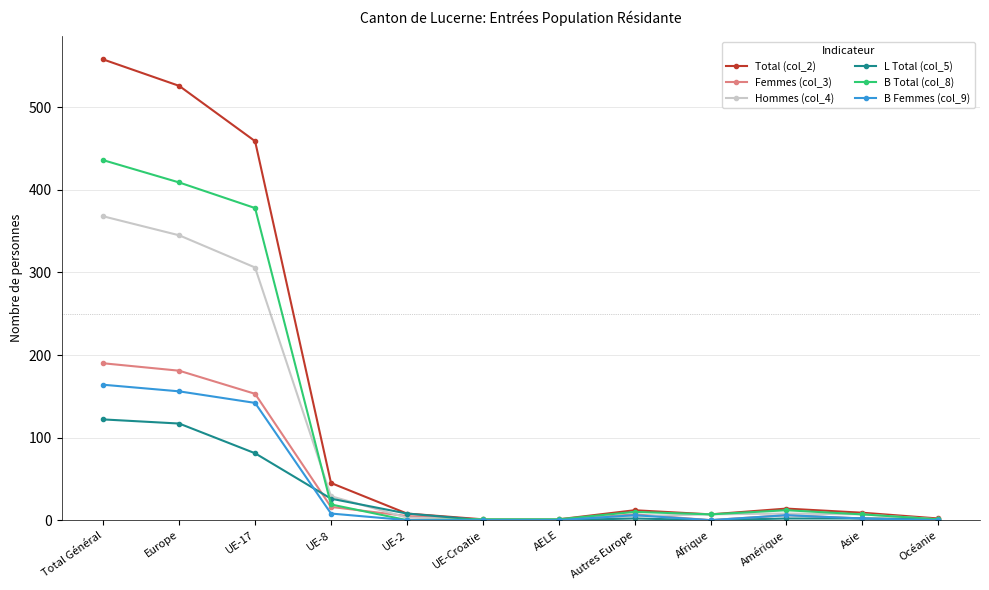

Which series has the largest total across all categories?

Total (col_2)